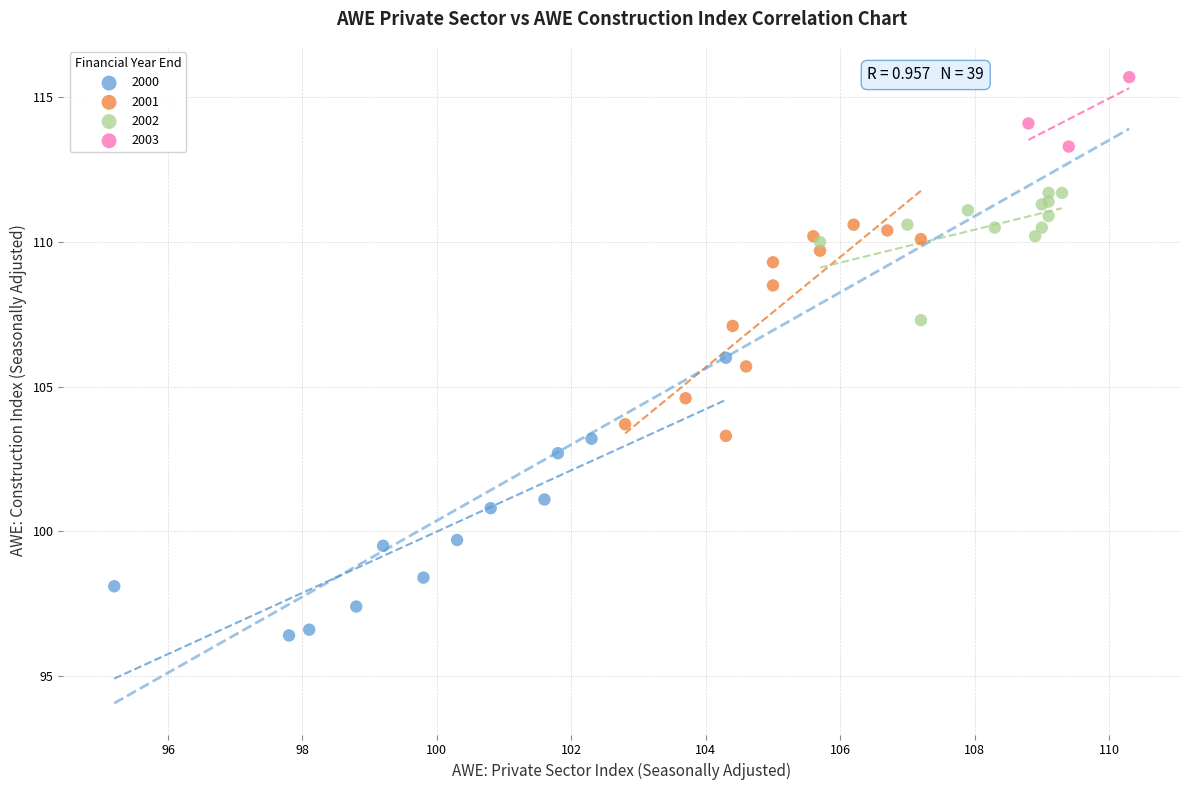

Which series has the widest spread of Y values?

2000